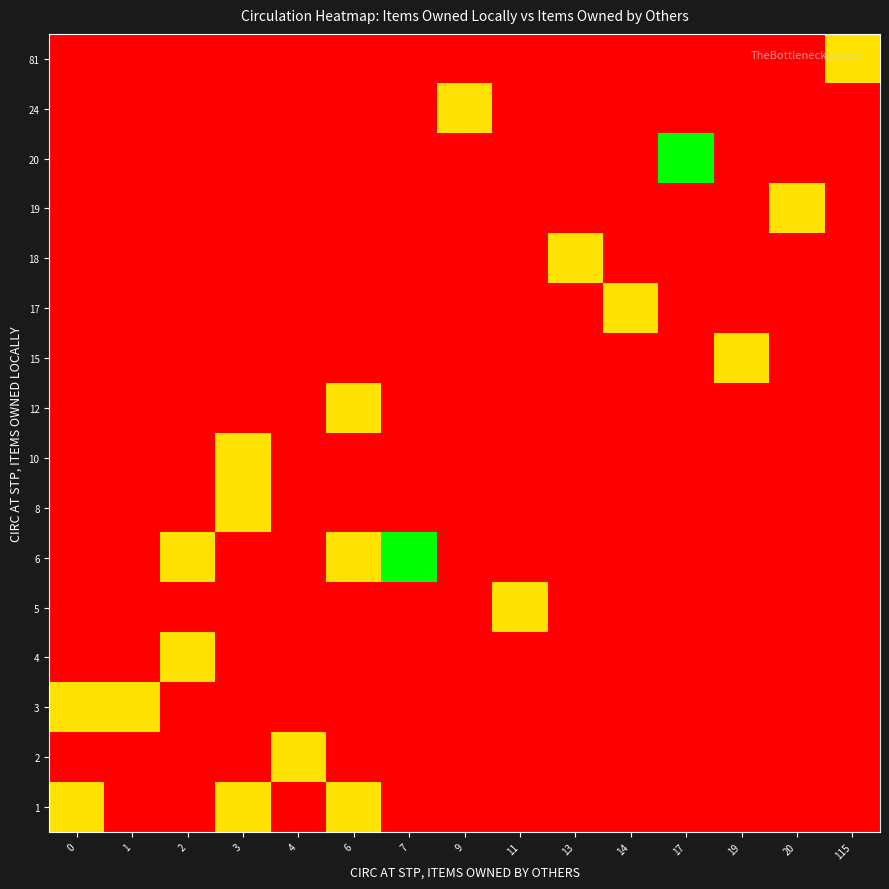

Reading left to right, transcribe all the data shown in this chart.

1: 0=1	1=0	2=0	3=1	4=0	6=1	7=0	9=0	11=0	13=0	14=0	17=0	19=0	20=0	115=0
2: 0=0	1=0	2=0	3=0	4=1	6=0	7=0	9=0	11=0	13=0	14=0	17=0	19=0	20=0	115=0
3: 0=1	1=1	2=0	3=0	4=0	6=0	7=0	9=0	11=0	13=0	14=0	17=0	19=0	20=0	115=0
4: 0=0	1=0	2=1	3=0	4=0	6=0	7=0	9=0	11=0	13=0	14=0	17=0	19=0	20=0	115=0
5: 0=0	1=0	2=0	3=0	4=0	6=0	7=0	9=0	11=1	13=0	14=0	17=0	19=0	20=0	115=0
6: 0=0	1=0	2=1	3=0	4=0	6=1	7=2	9=0	11=0	13=0	14=0	17=0	19=0	20=0	115=0
8: 0=0	1=0	2=0	3=1	4=0	6=0	7=0	9=0	11=0	13=0	14=0	17=0	19=0	20=0	115=0
10: 0=0	1=0	2=0	3=1	4=0	6=0	7=0	9=0	11=0	13=0	14=0	17=0	19=0	20=0	115=0
12: 0=0	1=0	2=0	3=0	4=0	6=1	7=0	9=0	11=0	13=0	14=0	17=0	19=0	20=0	115=0
15: 0=0	1=0	2=0	3=0	4=0	6=0	7=0	9=0	11=0	13=0	14=0	17=0	19=1	20=0	115=0
17: 0=0	1=0	2=0	3=0	4=0	6=0	7=0	9=0	11=0	13=0	14=1	17=0	19=0	20=0	115=0
18: 0=0	1=0	2=0	3=0	4=0	6=0	7=0	9=0	11=0	13=1	14=0	17=0	19=0	20=0	115=0
19: 0=0	1=0	2=0	3=0	4=0	6=0	7=0	9=0	11=0	13=0	14=0	17=0	19=0	20=1	115=0
20: 0=0	1=0	2=0	3=0	4=0	6=0	7=0	9=0	11=0	13=0	14=0	17=2	19=0	20=0	115=0
24: 0=0	1=0	2=0	3=0	4=0	6=0	7=0	9=1	11=0	13=0	14=0	17=0	19=0	20=0	115=0
81: 0=0	1=0	2=0	3=0	4=0	6=0	7=0	9=0	11=0	13=0	14=0	17=0	19=0	20=0	115=1